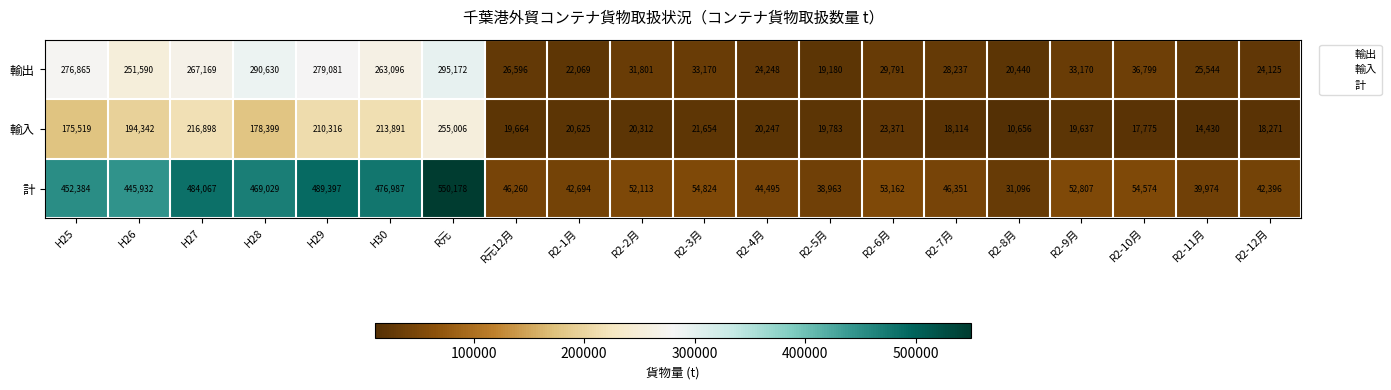

Rank the series by their average value, from lowest to highest.

輸入, 輸出, 計